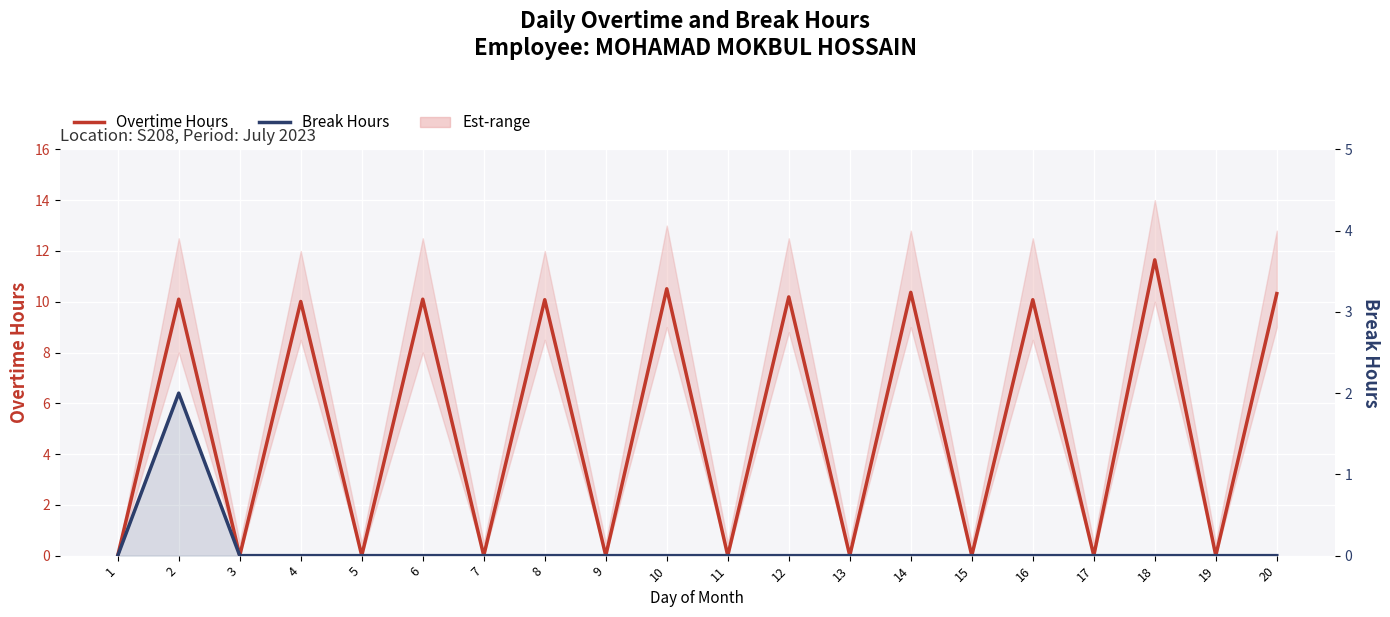

True or false: Break Hours and Overtime Hours intersect in this chart.

False